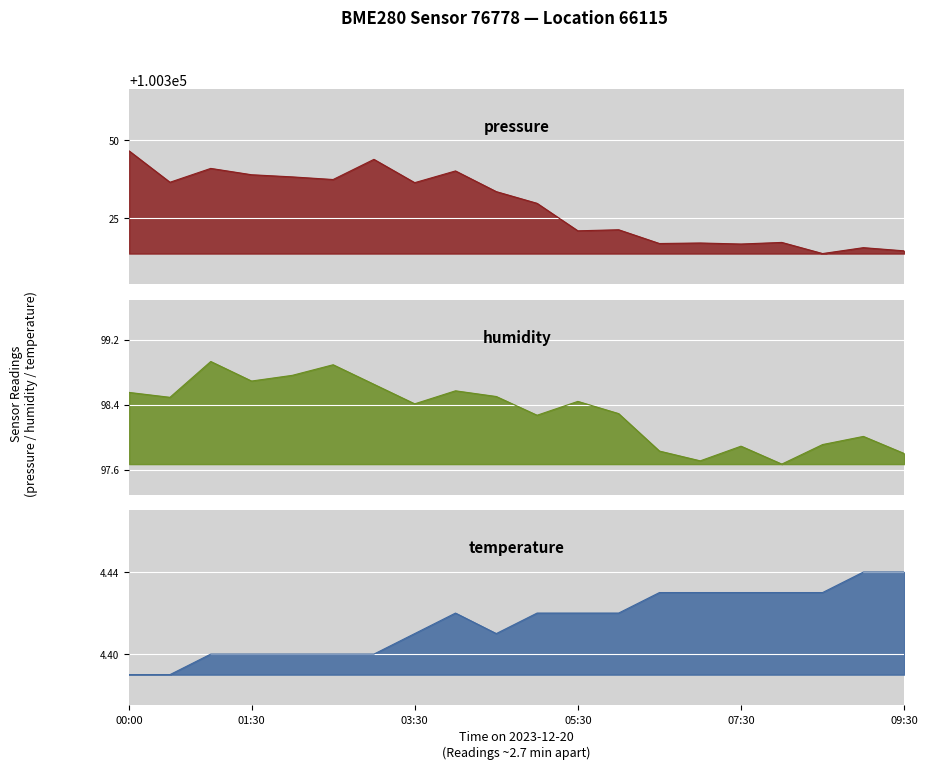

What is the total value across all series at 08:30?

100322.0